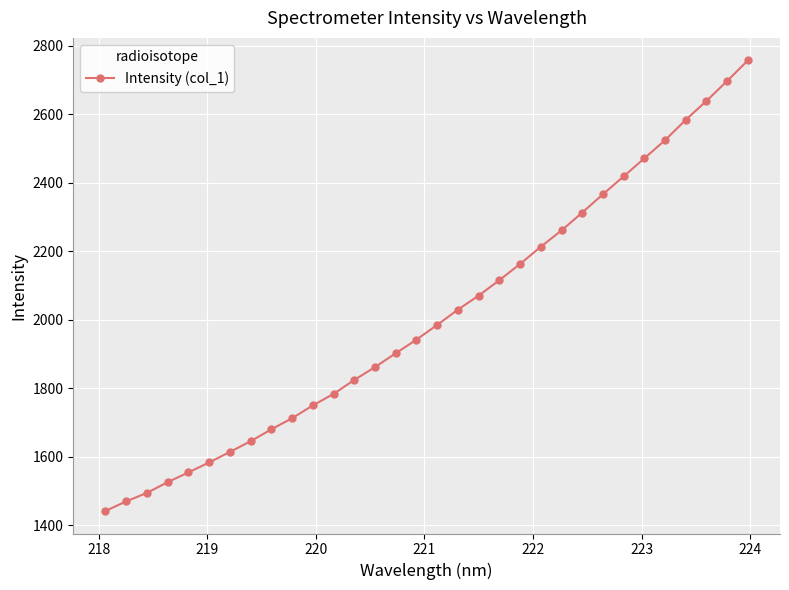

What is the difference between the maximum and minimum values?

1315.3